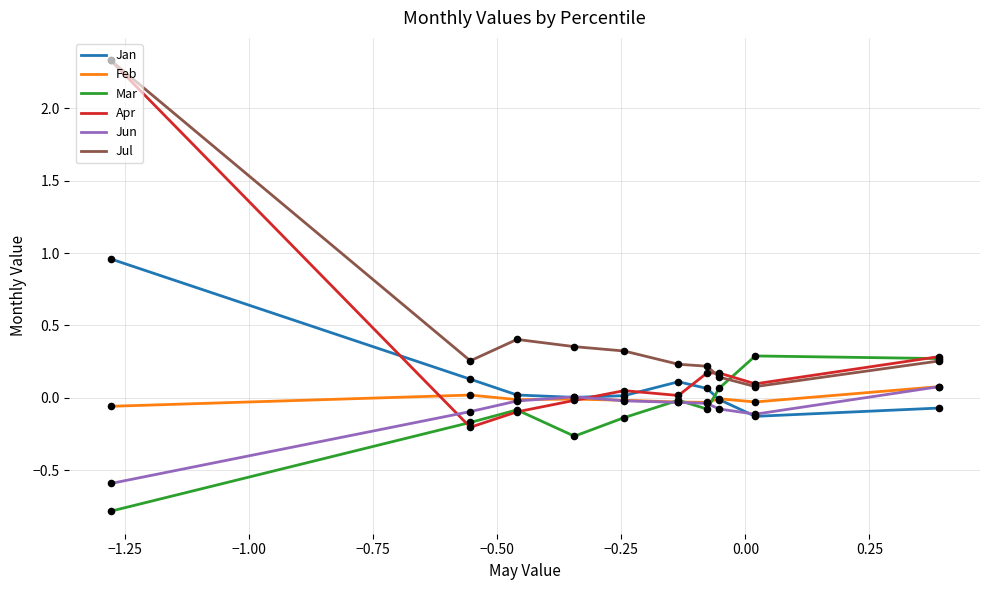

What are all the series names shown in the legend?

Jan, Feb, Mar, Apr, Jun, Jul